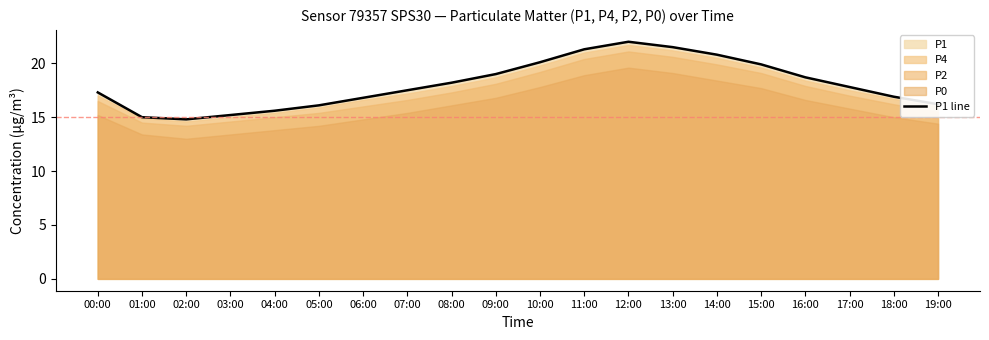

True or false: the data has more than 0 interior local peaks.

True